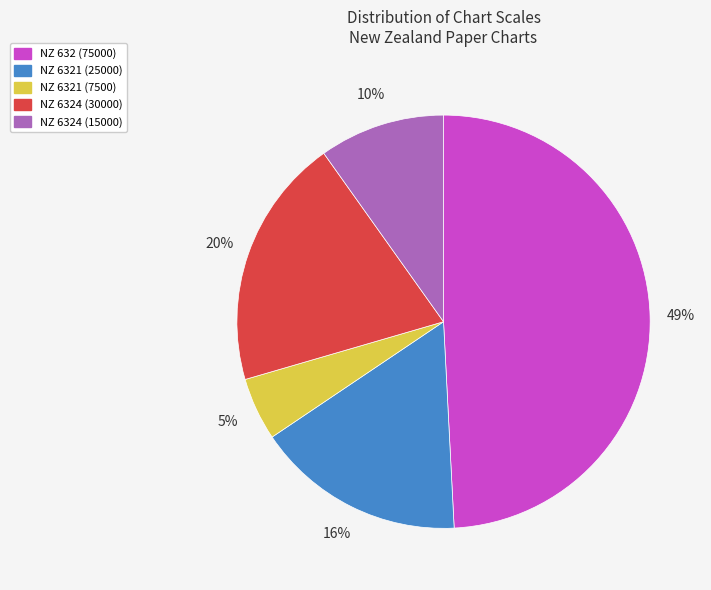

Rank the categories by value from highest to lowest.

NZ 632 (75000), NZ 6324 (30000), NZ 6321 (25000), NZ 6324 (15000), NZ 6321 (7500)